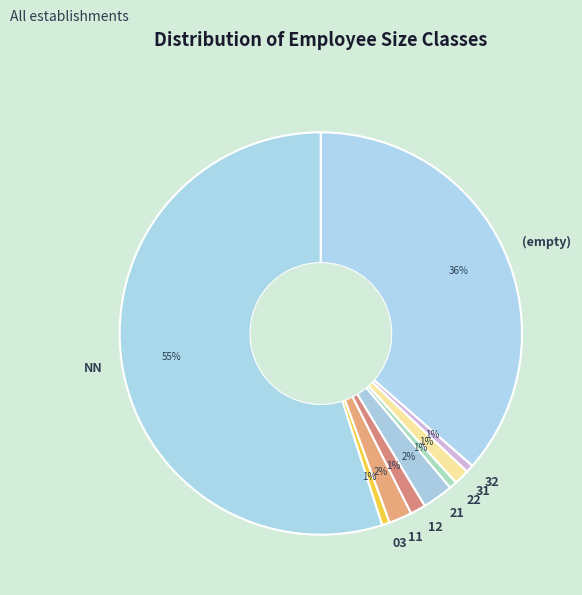

How many segments does this pie chart have?

9